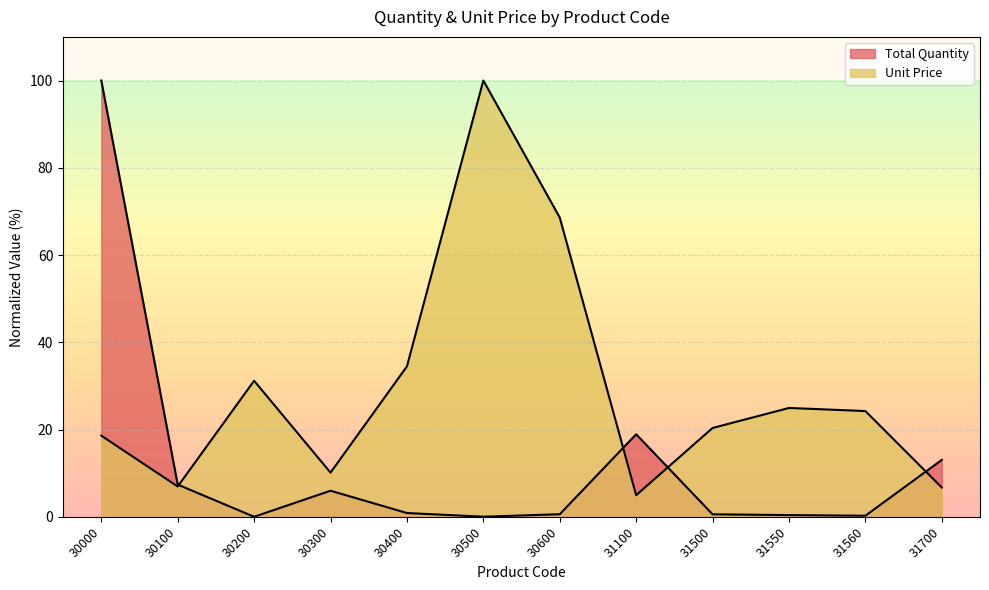

Reading left to right, list all the values displayed in this chart.

Total Quantity: 100.0	7.4	0.0	6.0	0.9	0.0	0.6	18.9	0.6	0.4	0.2	13.0
Unit Price: 18.6	6.9	31.2	10.1	34.5	100.0	68.6	4.9	20.4	24.9	24.2	6.7